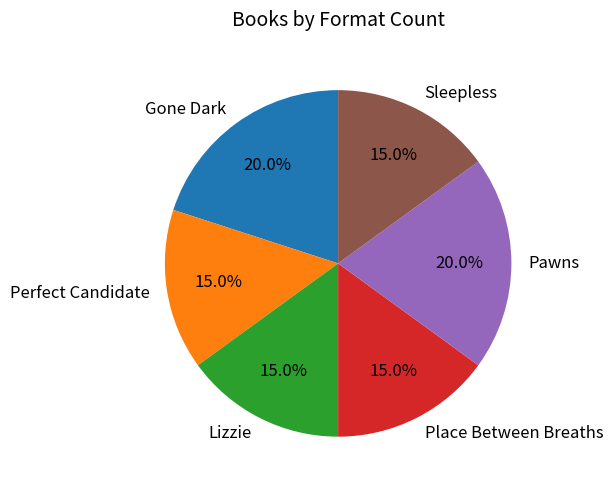

What percentage is the Perfect Candidate slice, to the nearest percent?

15%